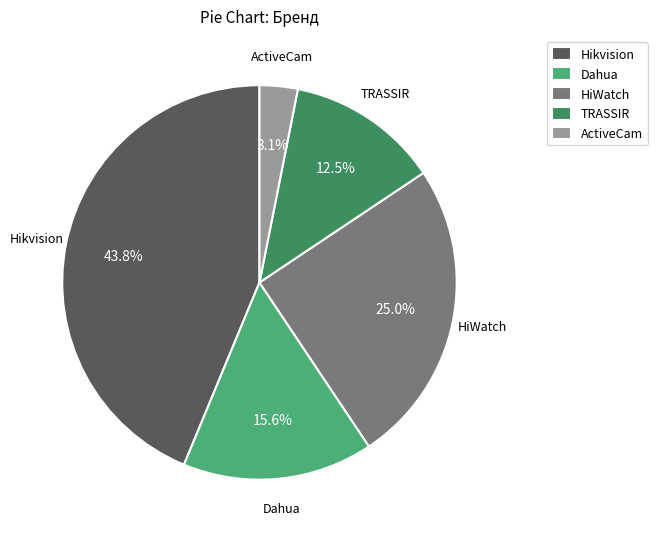

Do Dahua and ActiveCam together represent more than half of the pie?

No